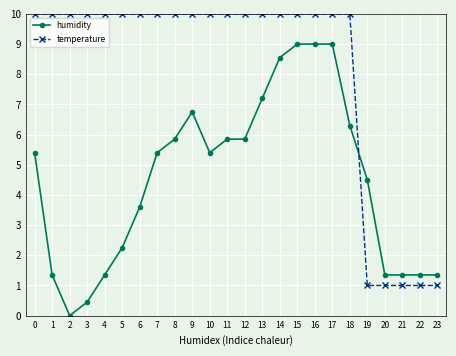

What is the highest value of the humidity series?

9.0